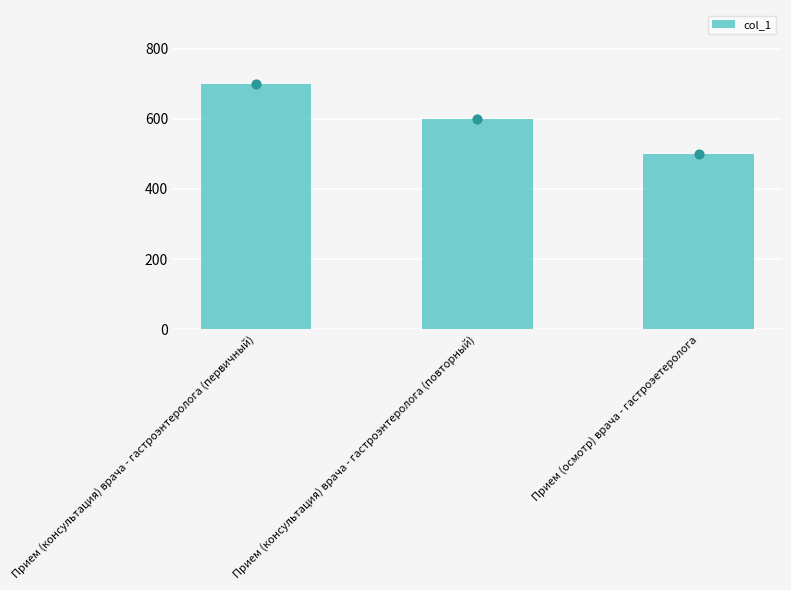

Approximately how many times larger is the value at Прием (осмотр) врача - гастроэетеролога compared to Прием (консультация) врача - гастроэнтеролога (первичный)?

0.7